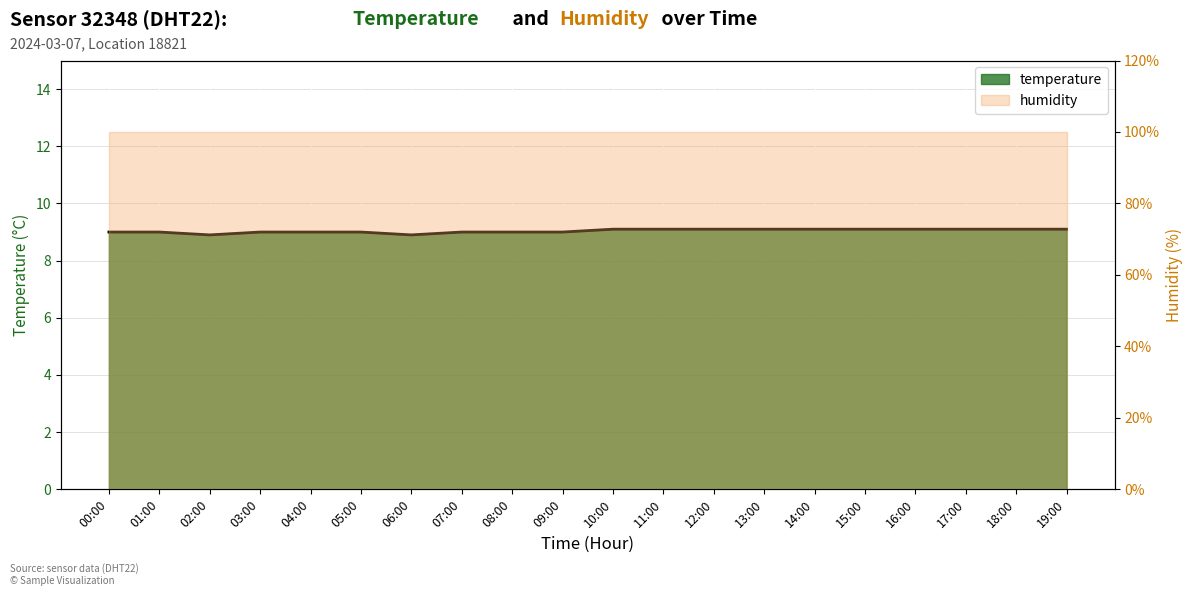

At which label is the value closest to 9?

00:00